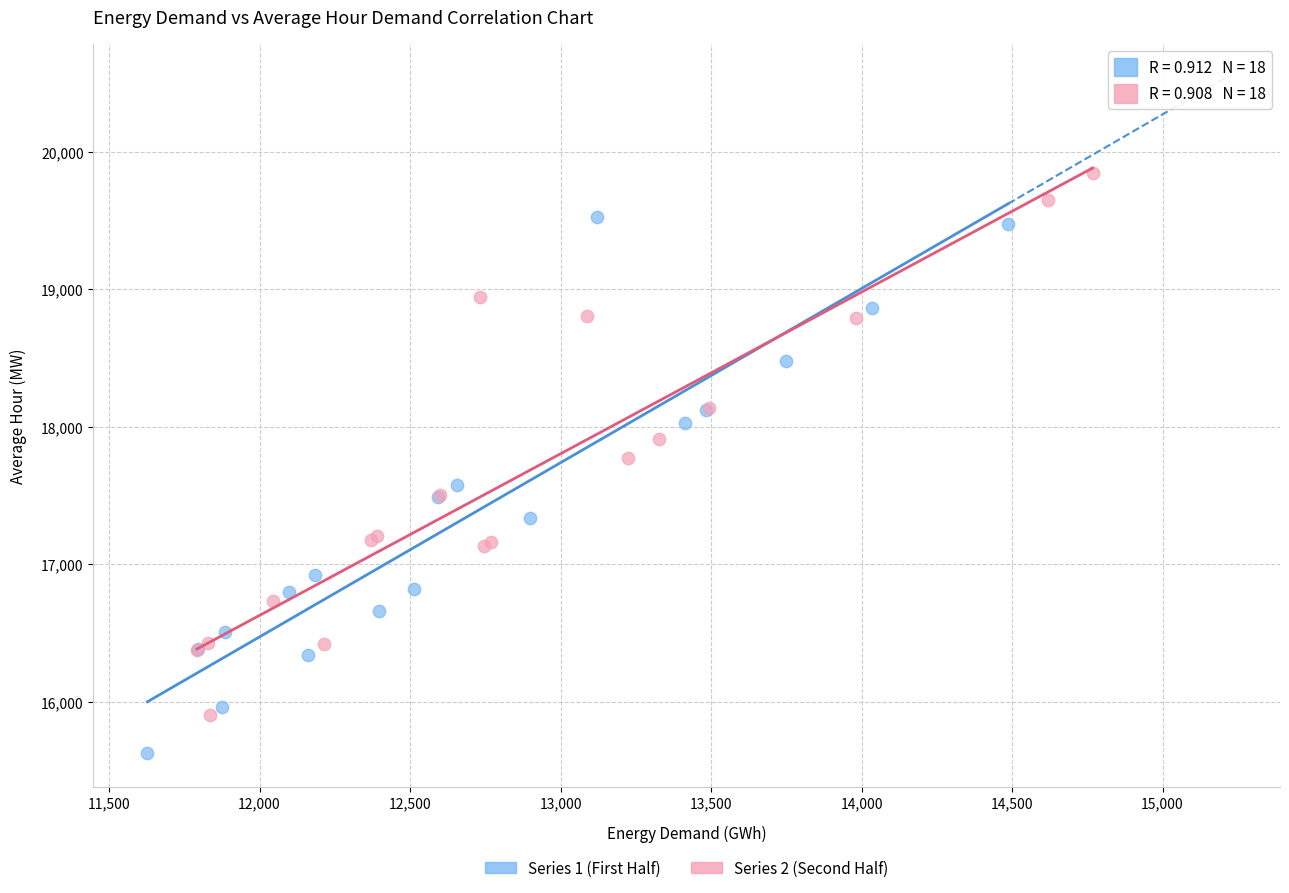

What are all the series names shown in the legend?

Series 1 (First Half), Series 2 (Second Half)